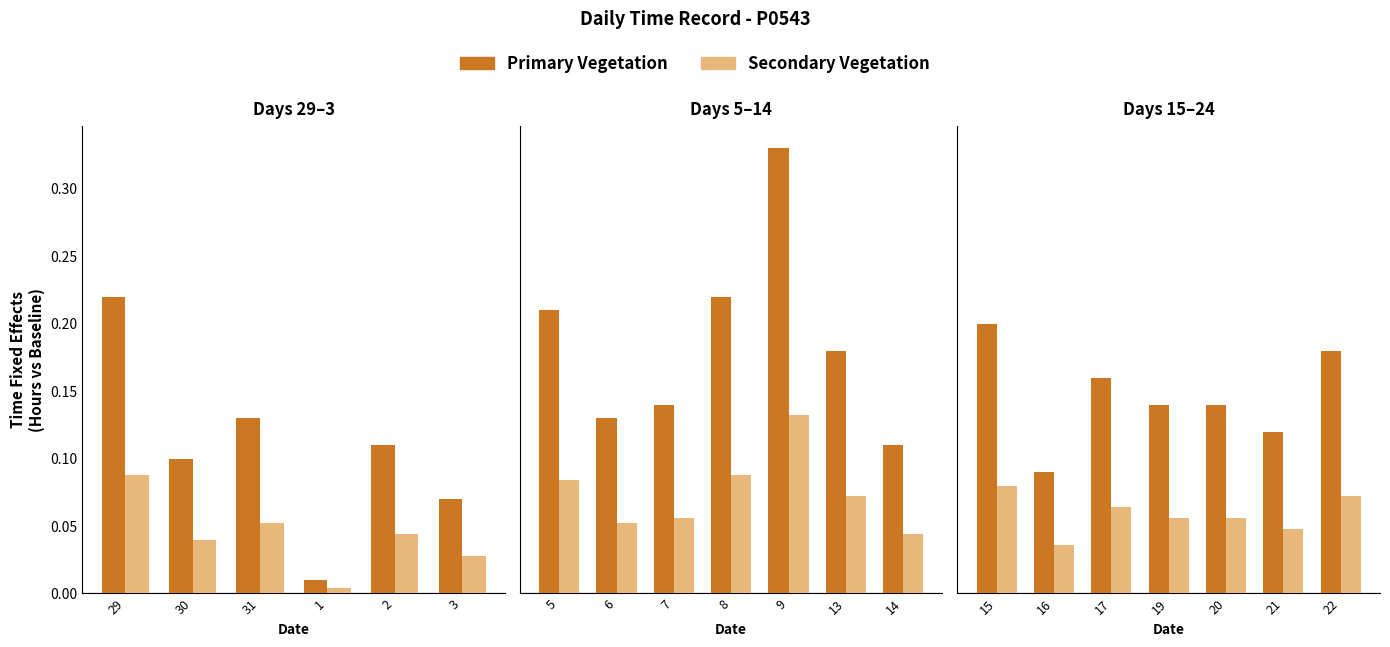

Is the value of Primary Vegetation at 17 greater than the value of Secondary Vegetation at 19?

Yes